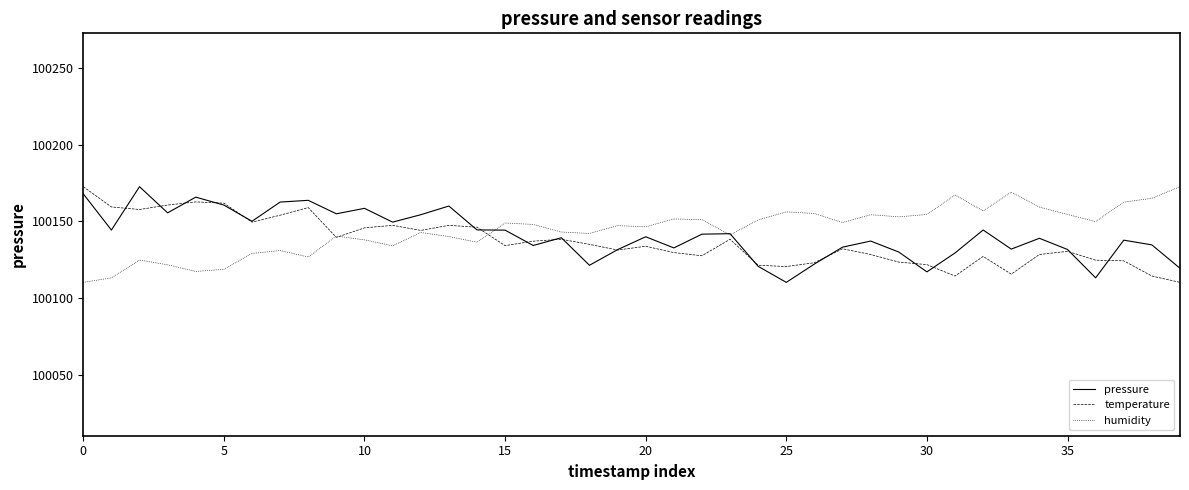

What is the minimum value shown in the chart?

100110.2